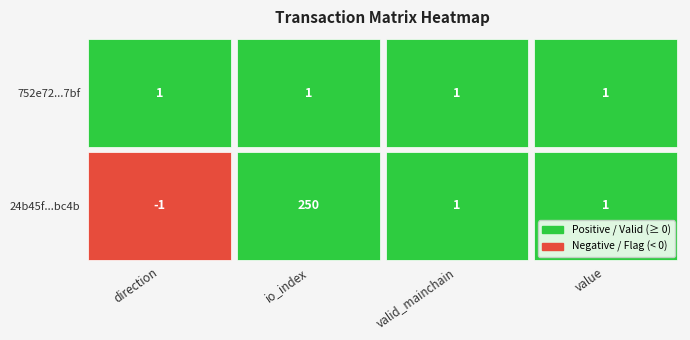

List the series in order of their overall mean, highest first.

24b45f49bc3c4036f22b5f5984d85588907bc4b, 752e725171c09e26bf409bd2645211776a577bf